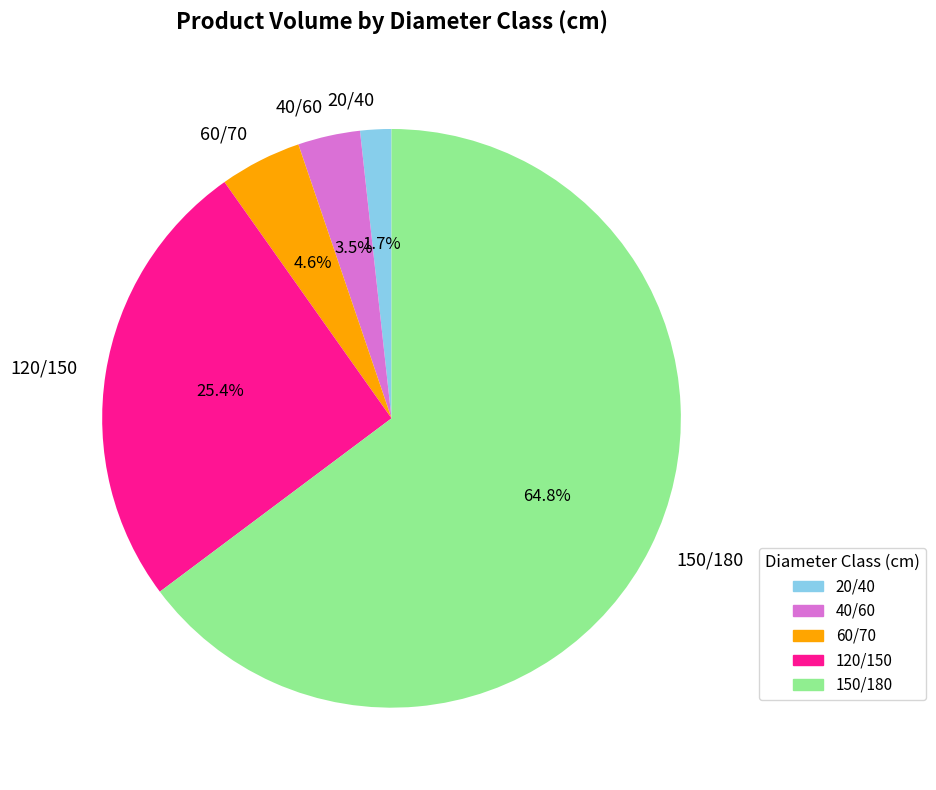

Which category accounts for the majority?

150/180